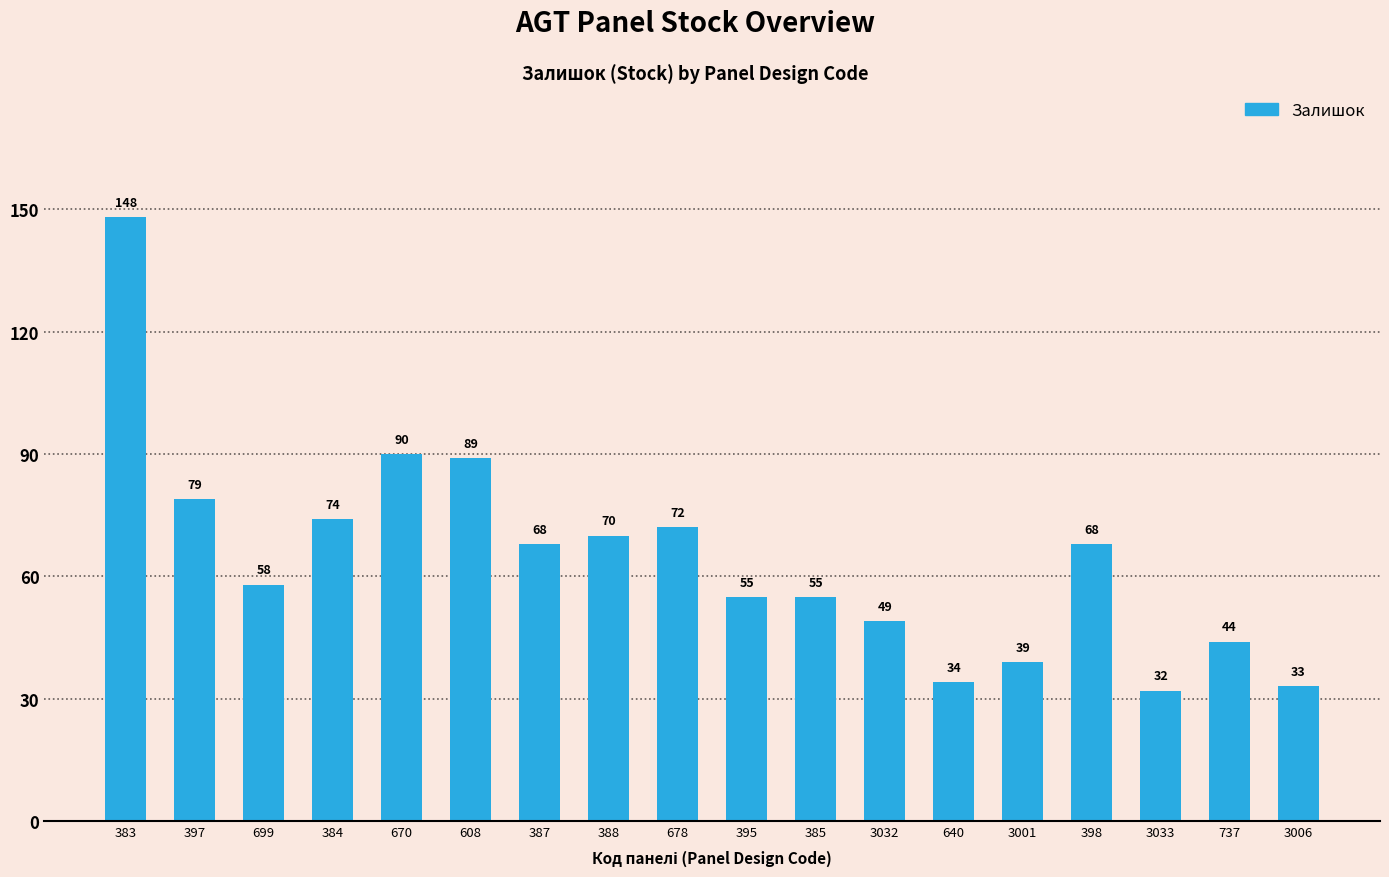

What is the difference between the second highest and minimum values?

58